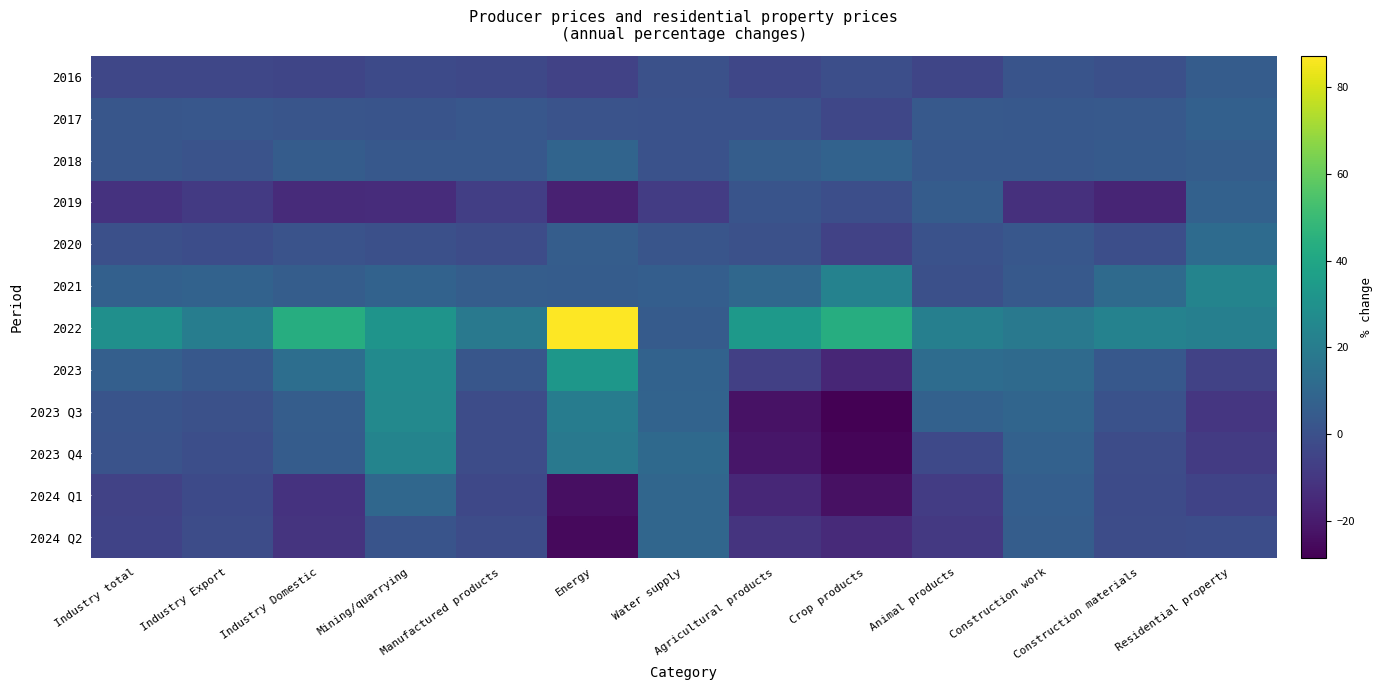

Reading left to right, transcribe all the data shown in this chart.

2016: Industry total=-4.1	Industry Export=-3.9	Industry Domestic=-4.3	Mining/quarrying=-2.8	Manufactured products=-3.4	Energy=-6.0	Water supply=0.2	Agricultural products=-4.2	Crop products=-0.6	Animal products=-4.6	Construction work=1.2	Construction materials=-0.4	Residential property=4.9
2017: Industry total=2.5	Industry Export=3.0	Industry Domestic=1.9	Mining/quarrying=1.6	Manufactured products=2.6	Energy=0.8	Water supply=0.5	Agricultural products=0.6	Crop products=-4.2	Animal products=3.9	Construction work=3.0	Construction materials=3.5	Residential property=6.7
2018: Industry total=2.5	Industry Export=1.1	Industry Domestic=5.0	Mining/quarrying=3.3	Manufactured products=3.2	Energy=8.8	Water supply=0.6	Agricultural products=5.4	Crop products=7.6	Animal products=3.4	Construction work=3.3	Construction materials=4.4	Residential property=5.5
2019: Industry total=-11.8	Industry Export=-9.1	Industry Domestic=-14.5	Mining/quarrying=-13.8	Manufactured products=-6.9	Energy=-17.9	Water supply=-8.0	Agricultural products=1.6	Crop products=-0.9	Animal products=5.0	Construction work=-12.6	Construction materials=-16.6	Residential property=7.5
2020: Industry total=-0.4	Industry Export=-1.1	Industry Domestic=0.8	Mining/quarrying=-0.2	Manufactured products=-1.8	Energy=5.4	Water supply=1.9	Agricultural products=0.0	Crop products=-5.9	Animal products=0.8	Construction work=2.8	Construction materials=-0.8	Residential property=11.9
2021: Industry total=6.8	Industry Export=7.6	Industry Domestic=5.5	Mining/quarrying=7.7	Manufactured products=5.7	Energy=5.1	Water supply=6.0	Agricultural products=10.2	Crop products=22.7	Animal products=-0.4	Construction work=3.8	Construction materials=11.5	Residential property=23.5
2022: Industry total=29.3	Industry Export=20.5	Industry Domestic=43.3	Mining/quarrying=31.4	Manufactured products=18.1	Energy=87.2	Water supply=4.7	Agricultural products=33.9	Crop products=43.5	Animal products=21.2	Construction work=18.3	Construction materials=22.5	Residential property=21.3
2023: Industry total=6.5	Industry Export=3.2	Industry Domestic=13.1	Mining/quarrying=26.9	Manufactured products=2.2	Energy=32.7	Water supply=7.9	Agricultural products=-6.8	Crop products=-16.0	Animal products=12.3	Construction work=11.3	Construction materials=3.2	Residential property=-6.0
2023 Q3: Industry total=1.6	Industry Export=0.0	Industry Domestic=5.7	Mining/quarrying=25.8	Manufactured products=-1.7	Energy=20.0	Water supply=8.4	Agricultural products=-23.2	Crop products=-28.7	Animal products=7.4	Construction work=9.2	Construction materials=0.7	Residential property=-10.2
2023 Q4: Industry total=0.9	Industry Export=-0.7	Industry Domestic=4.8	Mining/quarrying=23.8	Manufactured products=-1.9	Energy=18.1	Water supply=11.1	Agricultural products=-21.6	Crop products=-26.9	Animal products=-3.0	Construction work=7.2	Construction materials=-1.6	Residential property=-8.6
2024 Q1: Industry total=-5.9	Industry Export=-2.4	Industry Domestic=-11.6	Mining/quarrying=10.1	Manufactured products=-3.3	Energy=-23.9	Water supply=9.4	Agricultural products=-15.6	Crop products=-23.6	Animal products=-8.2	Construction work=5.9	Construction materials=-2.3	Residential property=-5.2
2024 Q2: Industry total=-5.2	Industry Export=-1.5	Industry Domestic=-11.4	Mining/quarrying=1.5	Manufactured products=-1.8	Energy=-25.6	Water supply=9.6	Agricultural products=-11.2	Crop products=-15.1	Animal products=-9.6	Construction work=5.4	Construction materials=-1.9	Residential property=-1.3